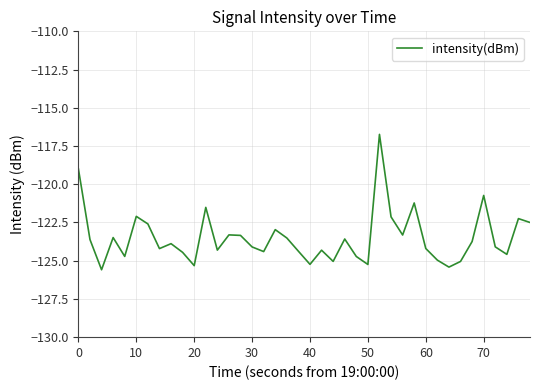

What is the difference between the maximum and minimum values?

8.9